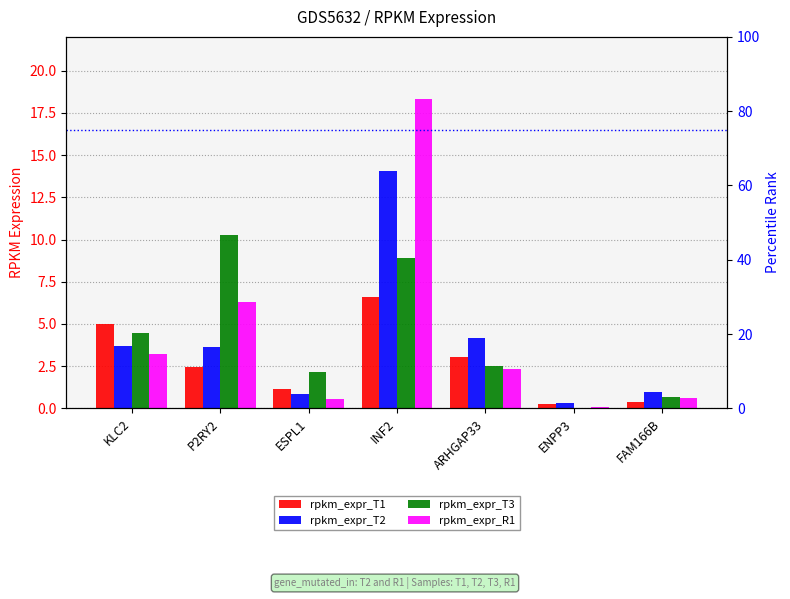

What is the sum of all rpkm_expr_T2 values?

27.7